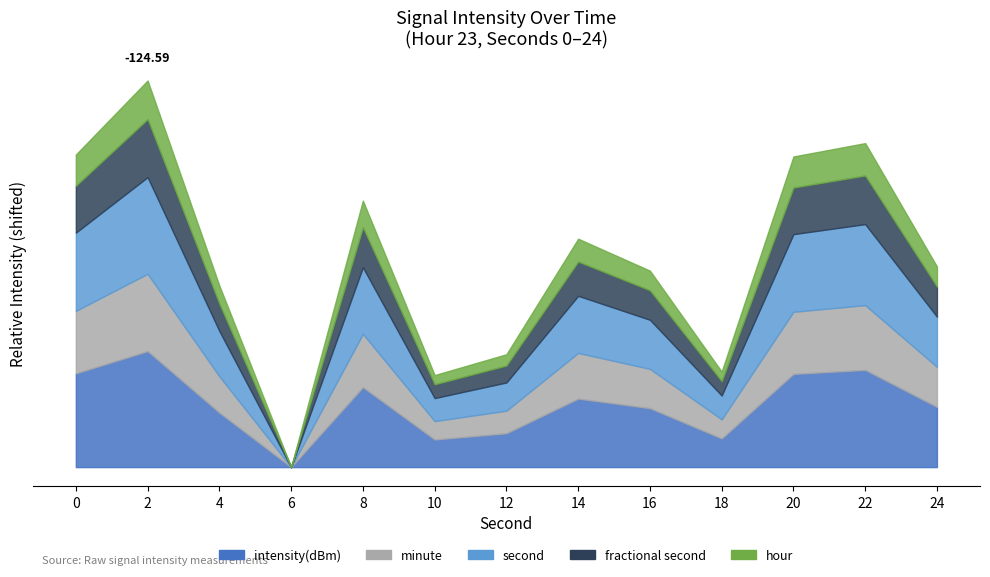

What is the spread (max minus min) of values at 10?

150.4